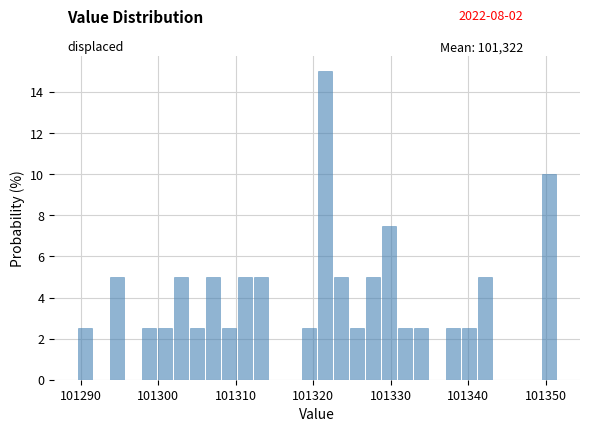

Read against the x-axis, roughly where is the centre of the tallest bar?

101322